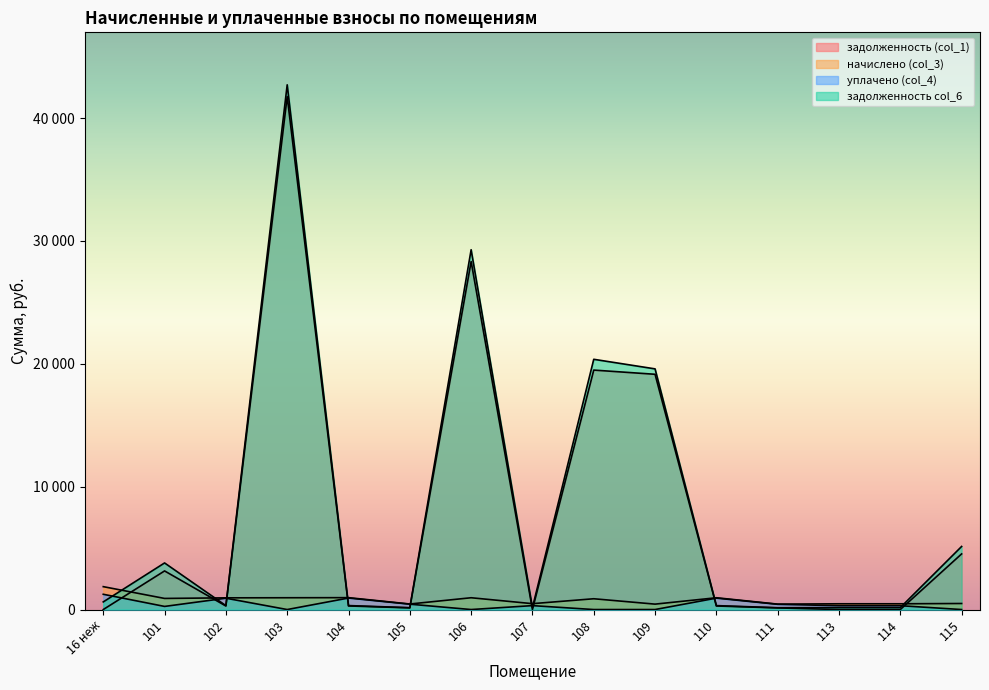

Rank the series by their maximum value, from highest to lowest.

задолженность col_6, задолженность (col_1), начислено (col_3), уплачено (col_4)